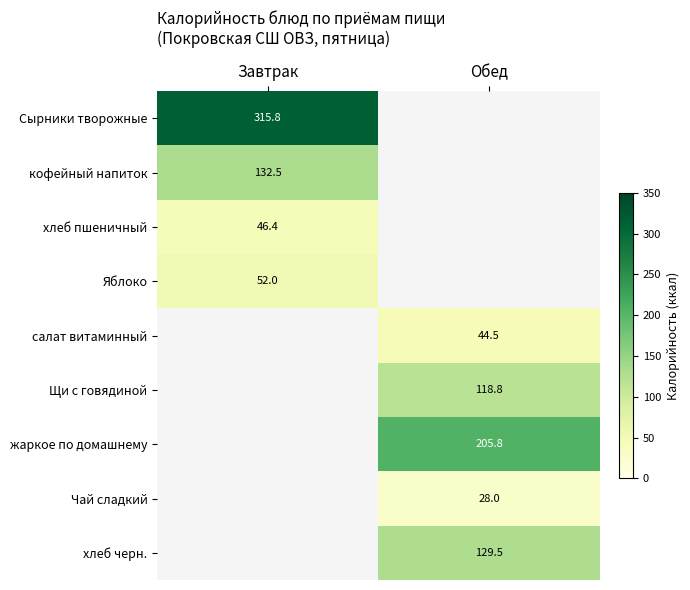

What is the difference between the highest and lowest values at Завтрак?

269.4